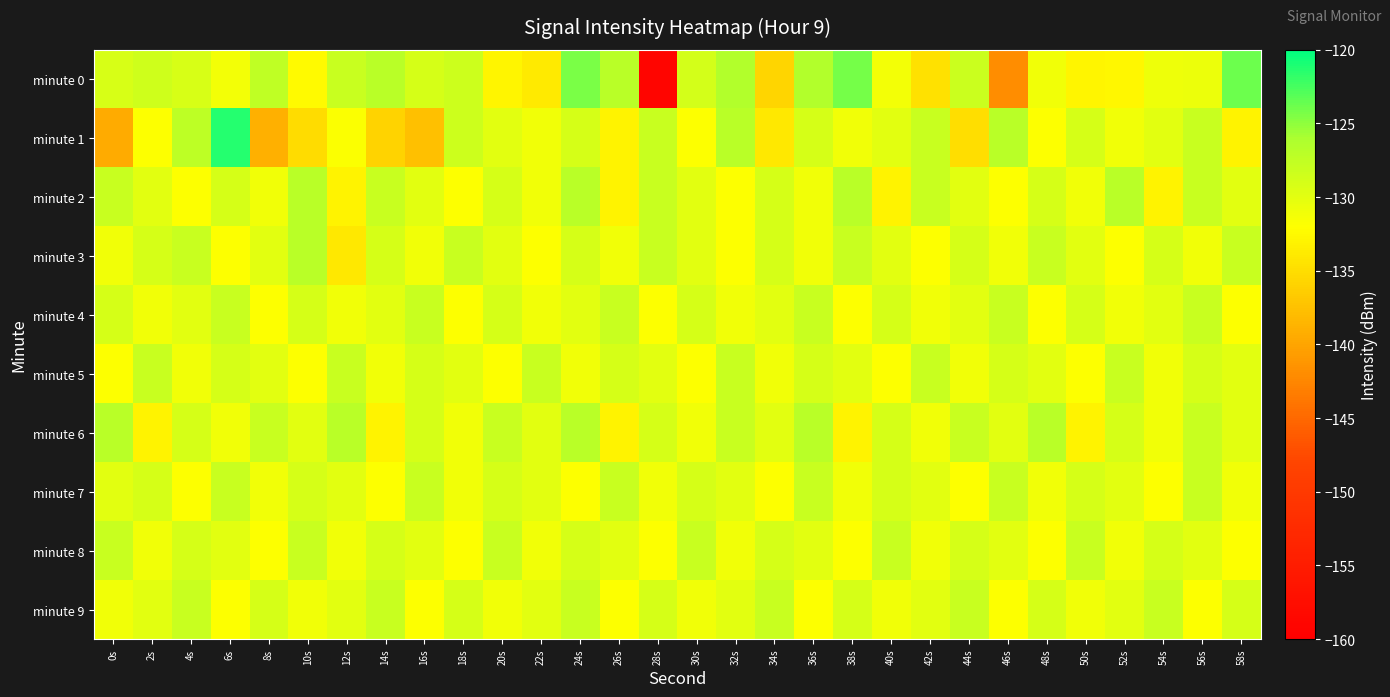

Which has a higher value, 26s or 34s?

26s